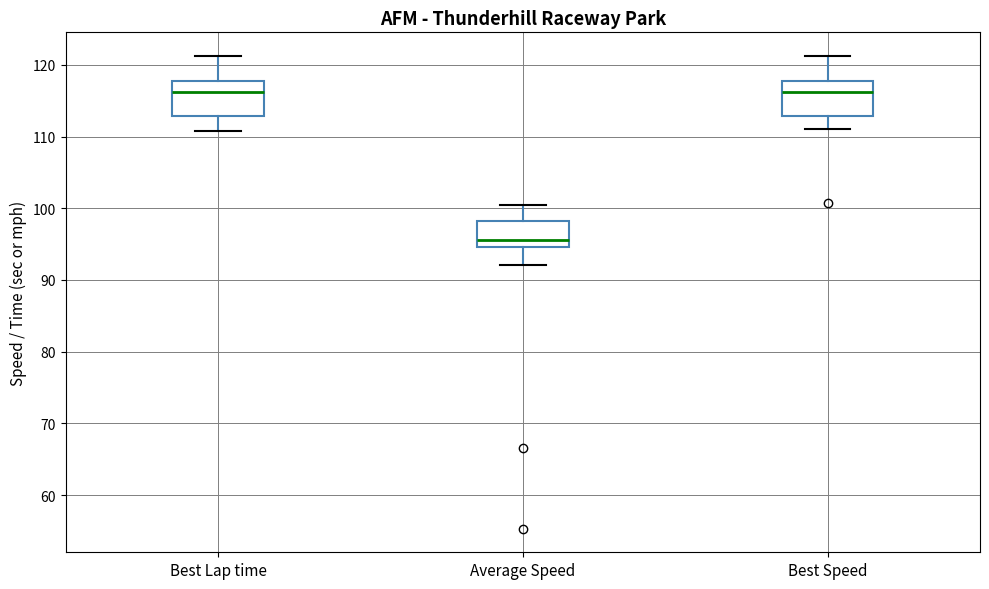

Reading left to right, transcribe this box plot: for each box, give where its median line is, the range the box spans, and where its two whiskers end, as read against the y-axis. The values are not printed on the chart, so give them approximately, as read against the axis.

Best Lap time: median 116, box 113 to 118, whiskers 111 to 121
Average Speed: median 96, box 95 to 98, whiskers 92 to 100
Best Speed: median 116, box 113 to 118, whiskers 111 to 121